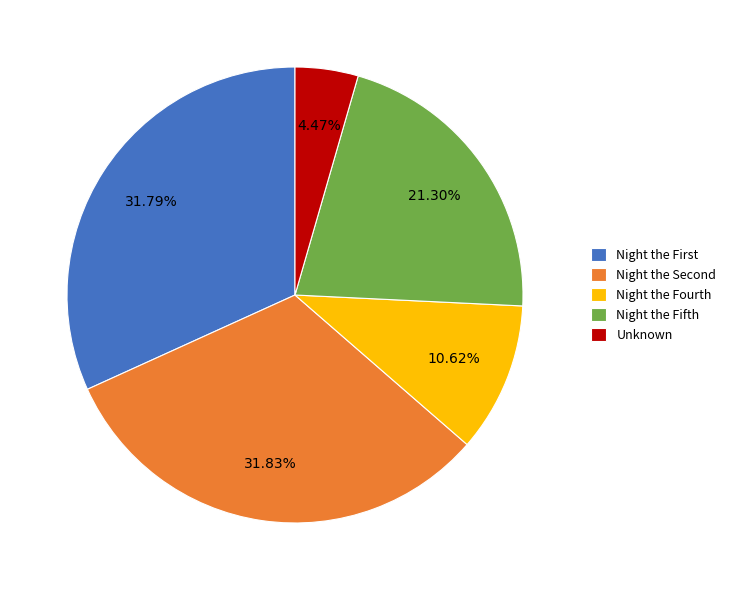

To the nearest percent, what is the difference between the largest and smallest slice percentages?

27%